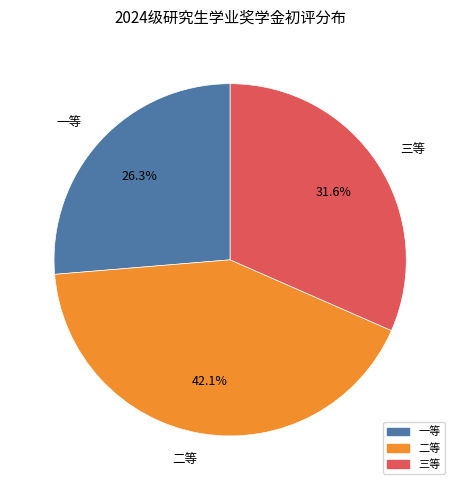

To the nearest percent, what portion does 三等 represent?

32%